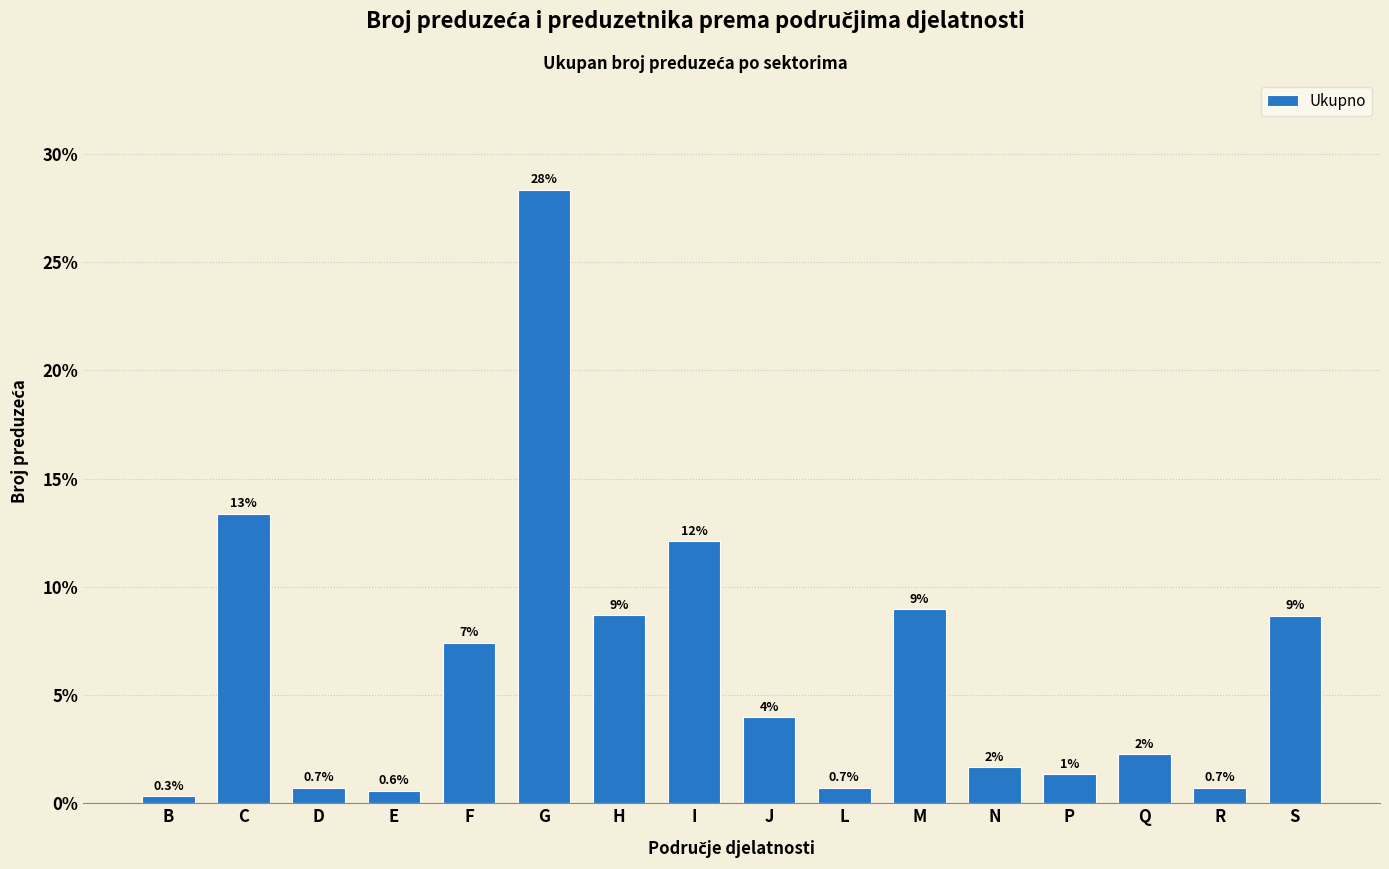

Between L and B, which is larger?

L